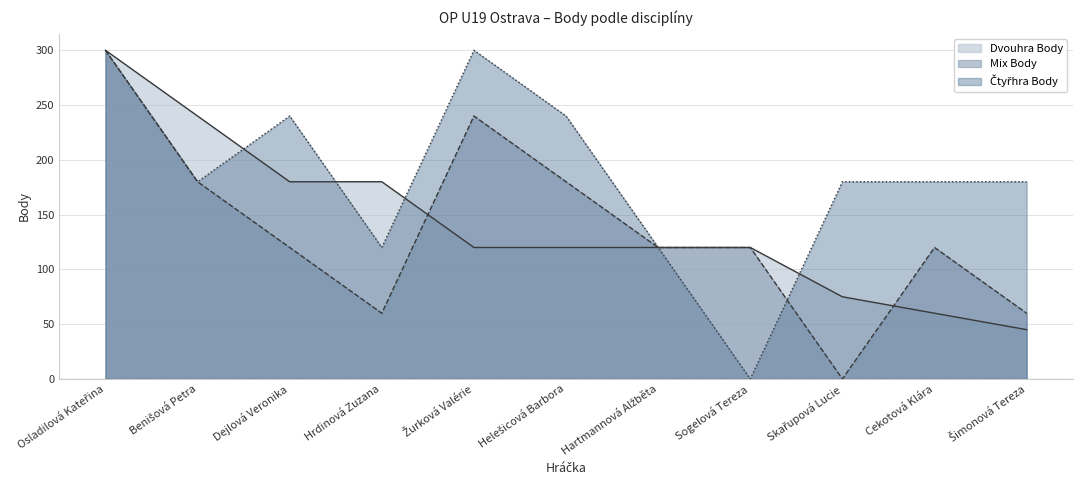

True or false: Čtyřhra Body and Dvouhra Body cross at least once.

True